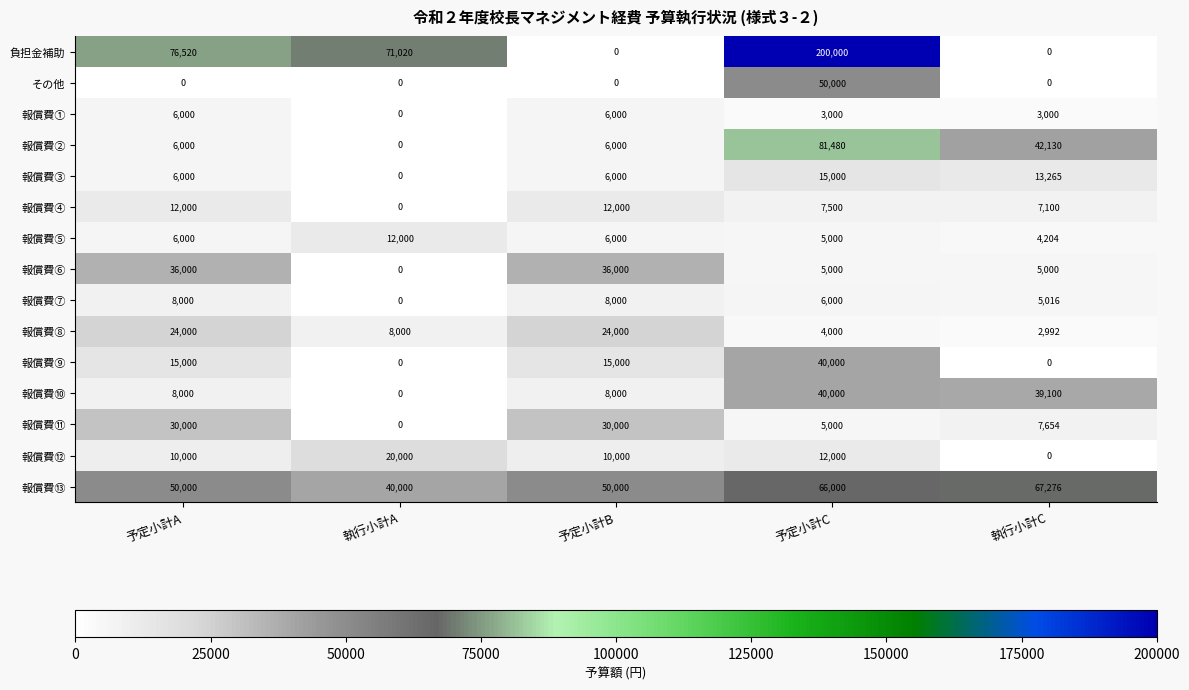

What is the difference between the 報償費⑨ values at 執行小計A and 予定小計B?

15000